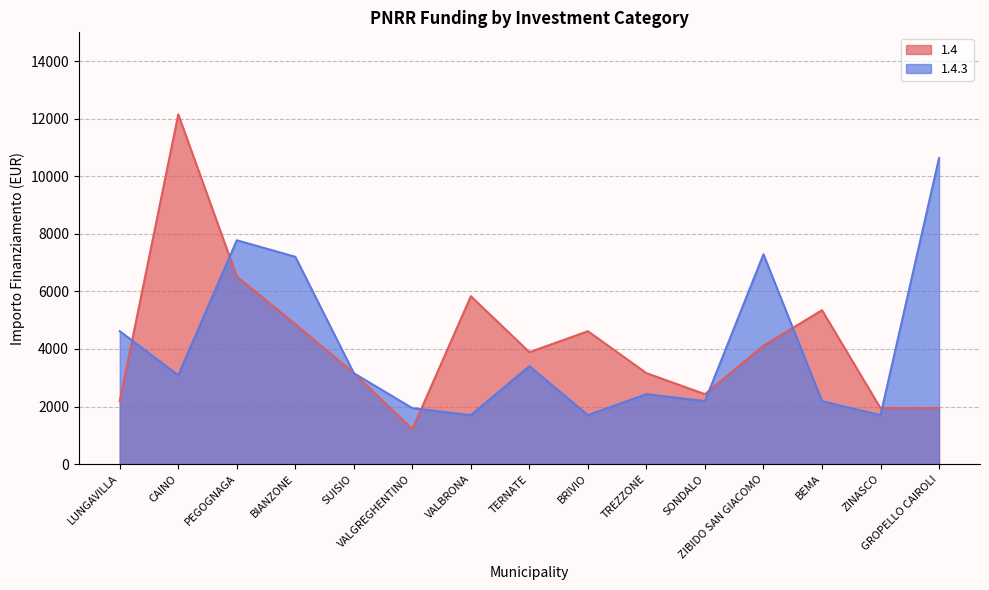

At VALBRONA, list the series in order from largest to smallest.

1.4, 1.4.3